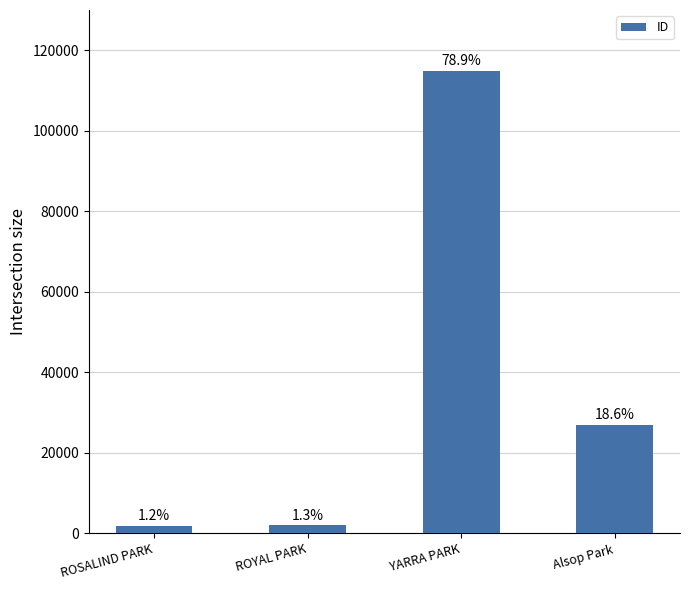

Reading left to right, extract all data points from this chart.

ROSALIND PARK=1774	ROYAL PARK=1954	YARRA PARK=114751	Alsop Park=27019